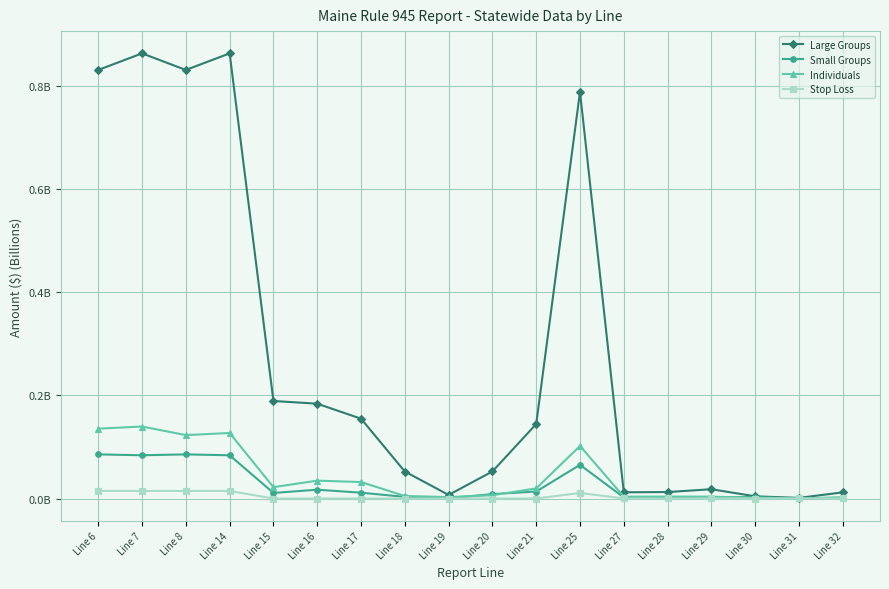

True or false: Small Groups and Large Groups intersect in this chart.

False